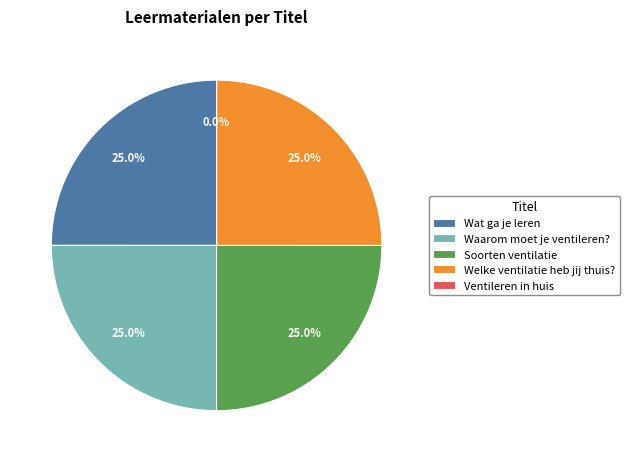

Count the number of slices in the pie.

5